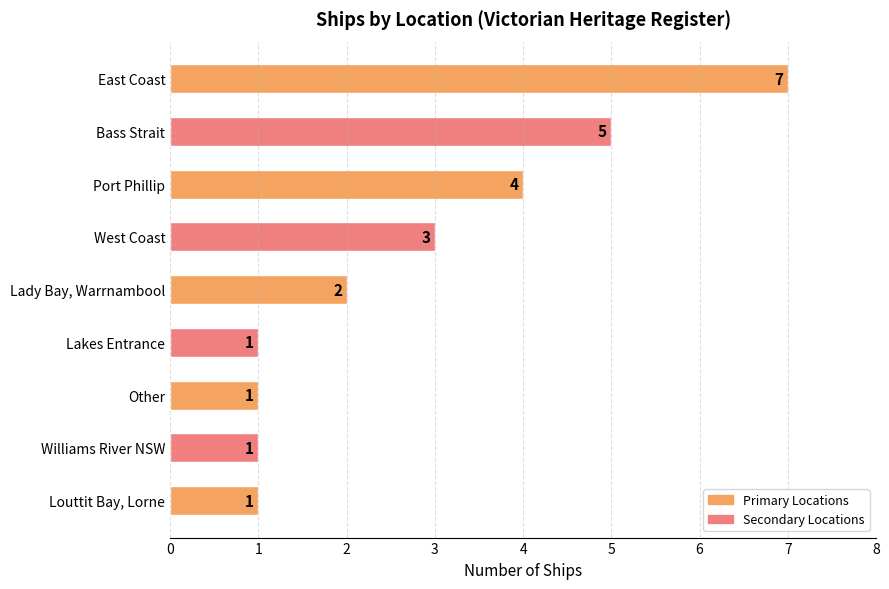

How many data points are less than 2?

4